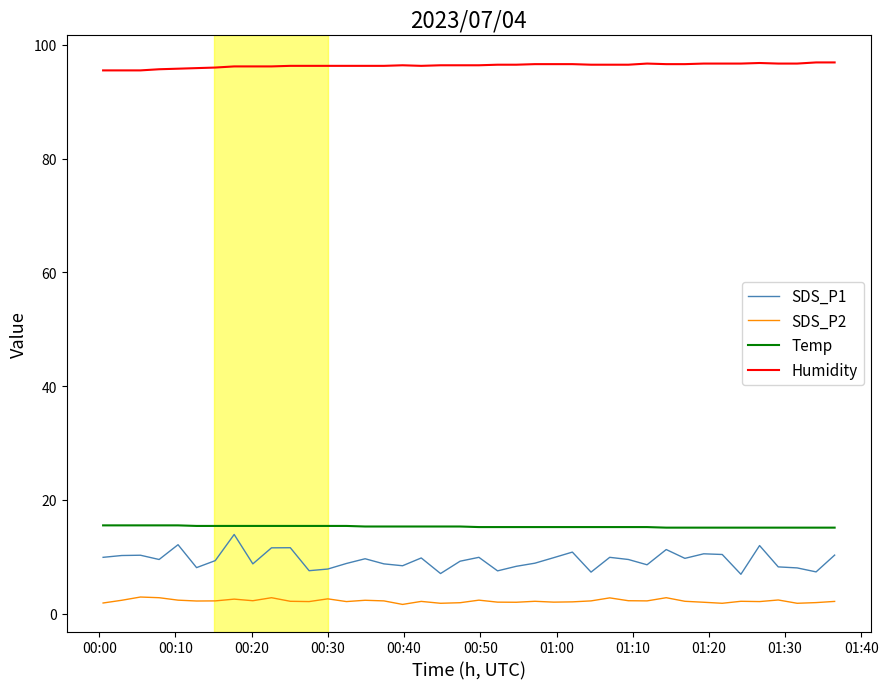

Which series has the largest range (max minus min)?

SDS_P1